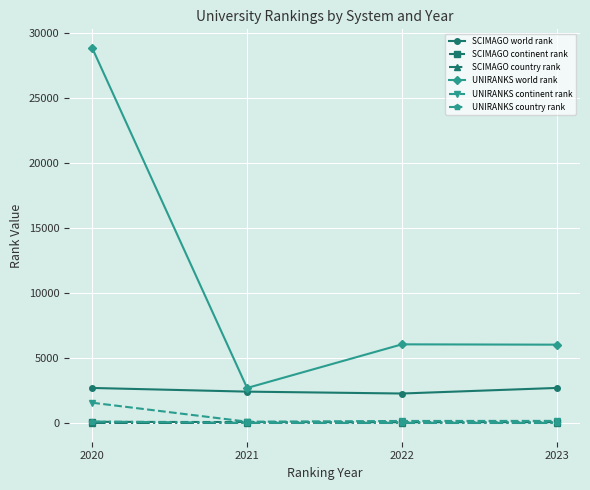

Between 2021 and 2022, which series saw the biggest shift?

UNIRANKS world rank